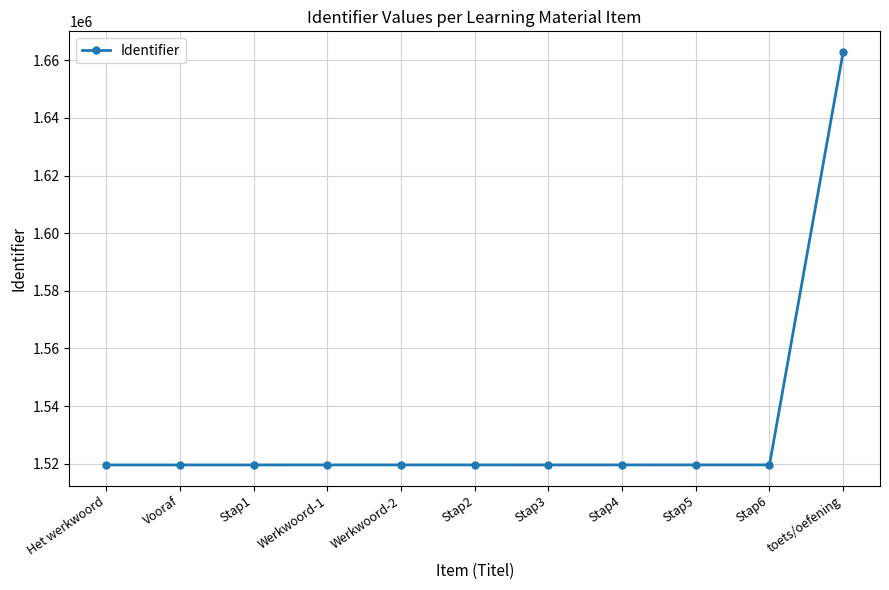

What is the average value?

1532591